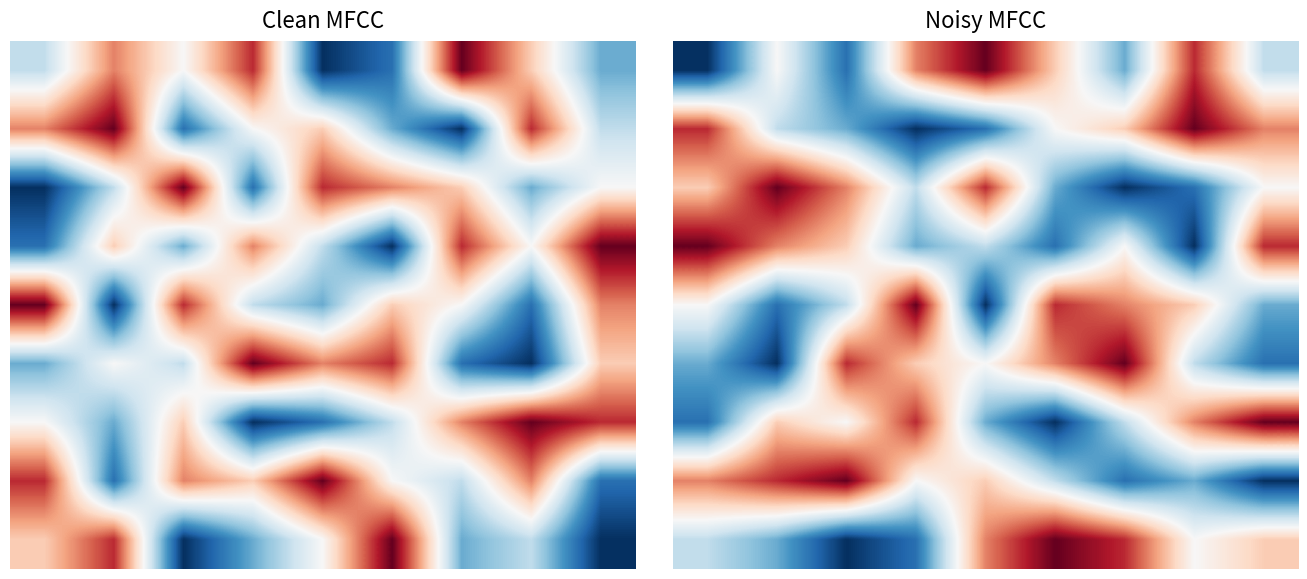

Between 5 and 3, which is larger?

3